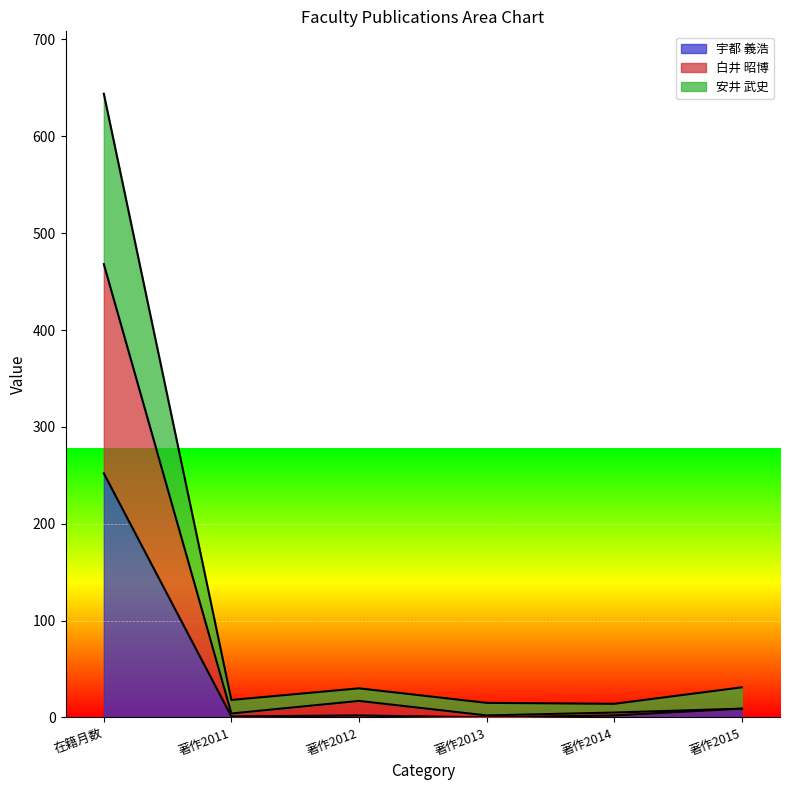

True or false: 白井 昭博 and 宇都 義浩 cross at least once.

False